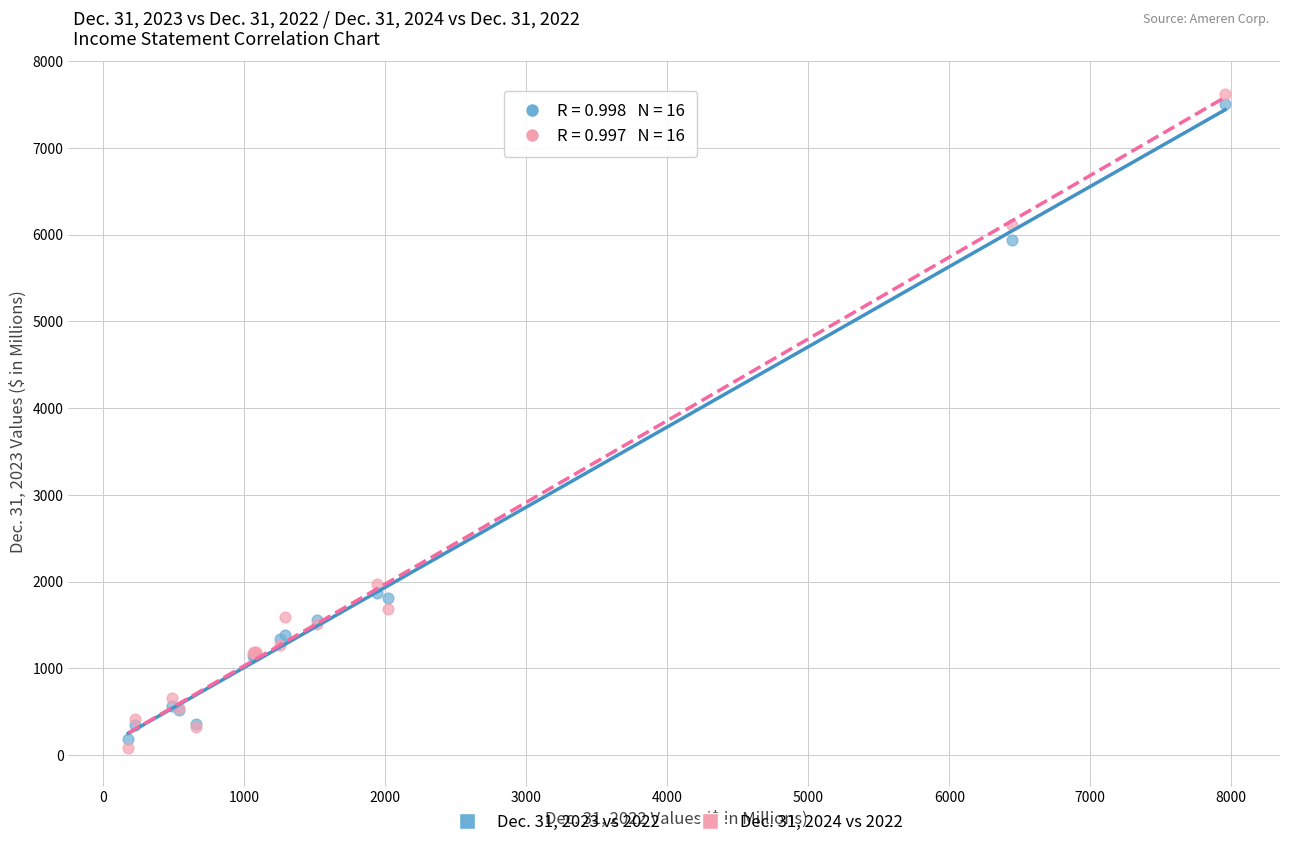

Which series has the widest spread of Y values?

Dec. 31, 2024 vs 2022